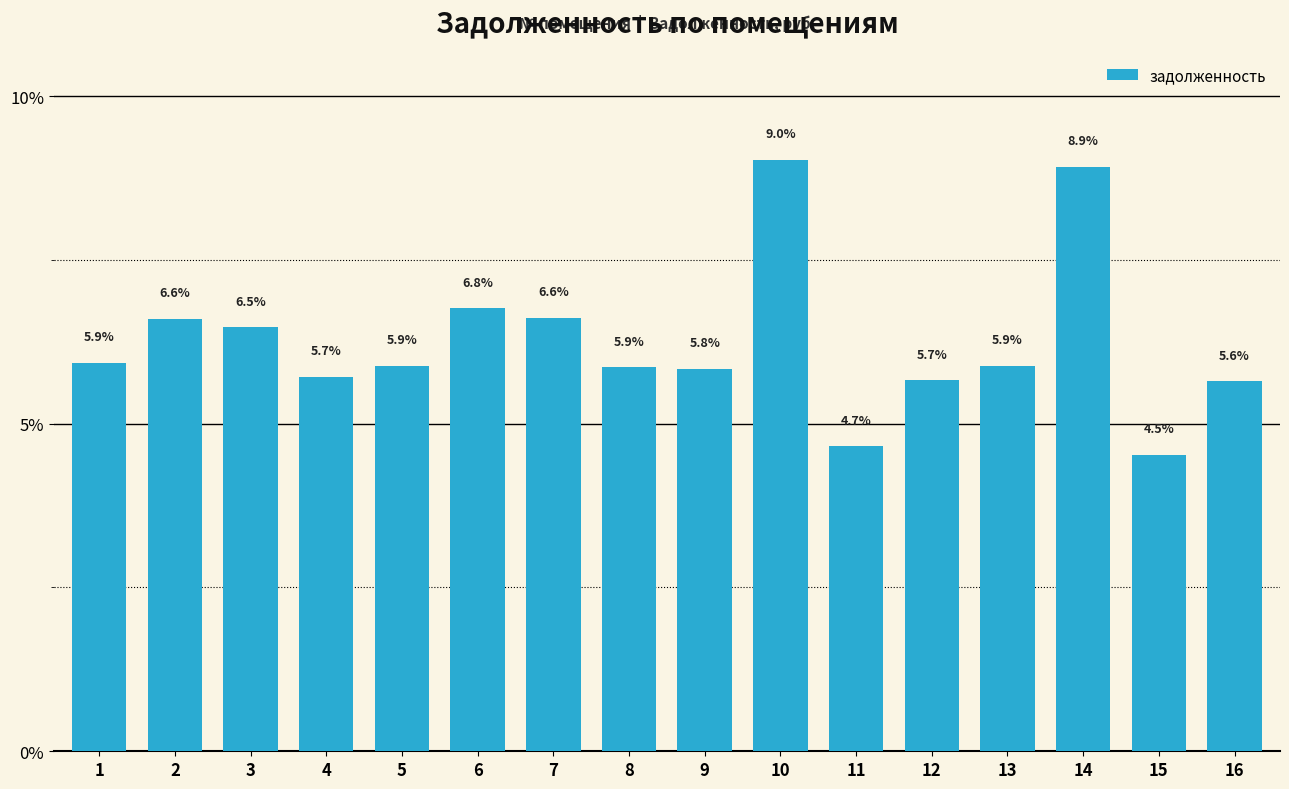

Reading right to left, extract all data points from this chart.

5.6	4.5	8.9	5.9	5.7	4.7	9.0	5.8	5.9	6.6	6.8	5.9	5.7	6.5	6.6	5.9